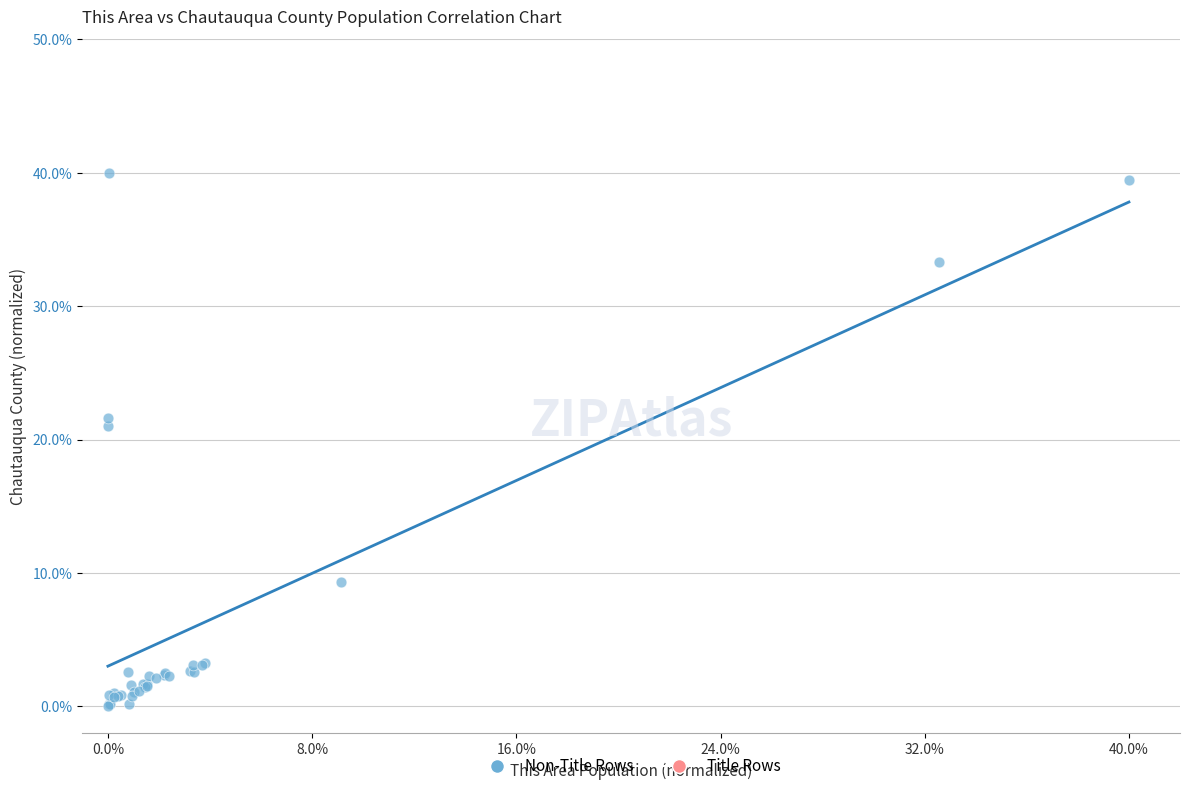

What Y value in the scatter plot is closest to 19?

21.0